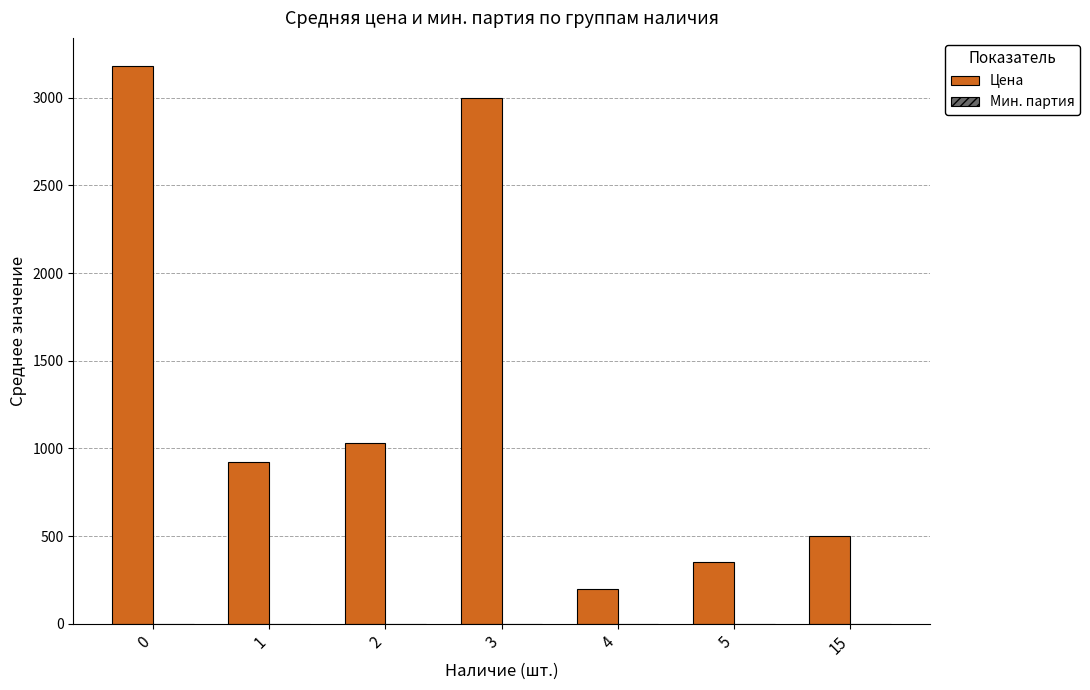

How many groups of bars are there?

7